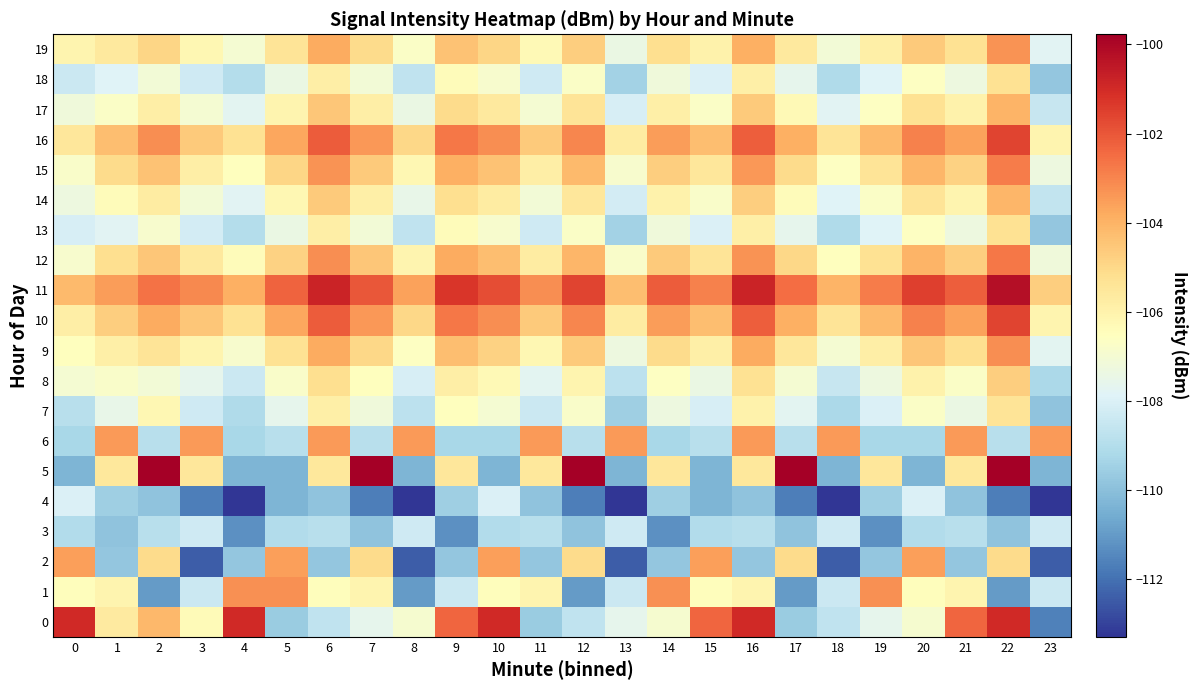

What is the difference between the highest and lowest values at 0?

9.3